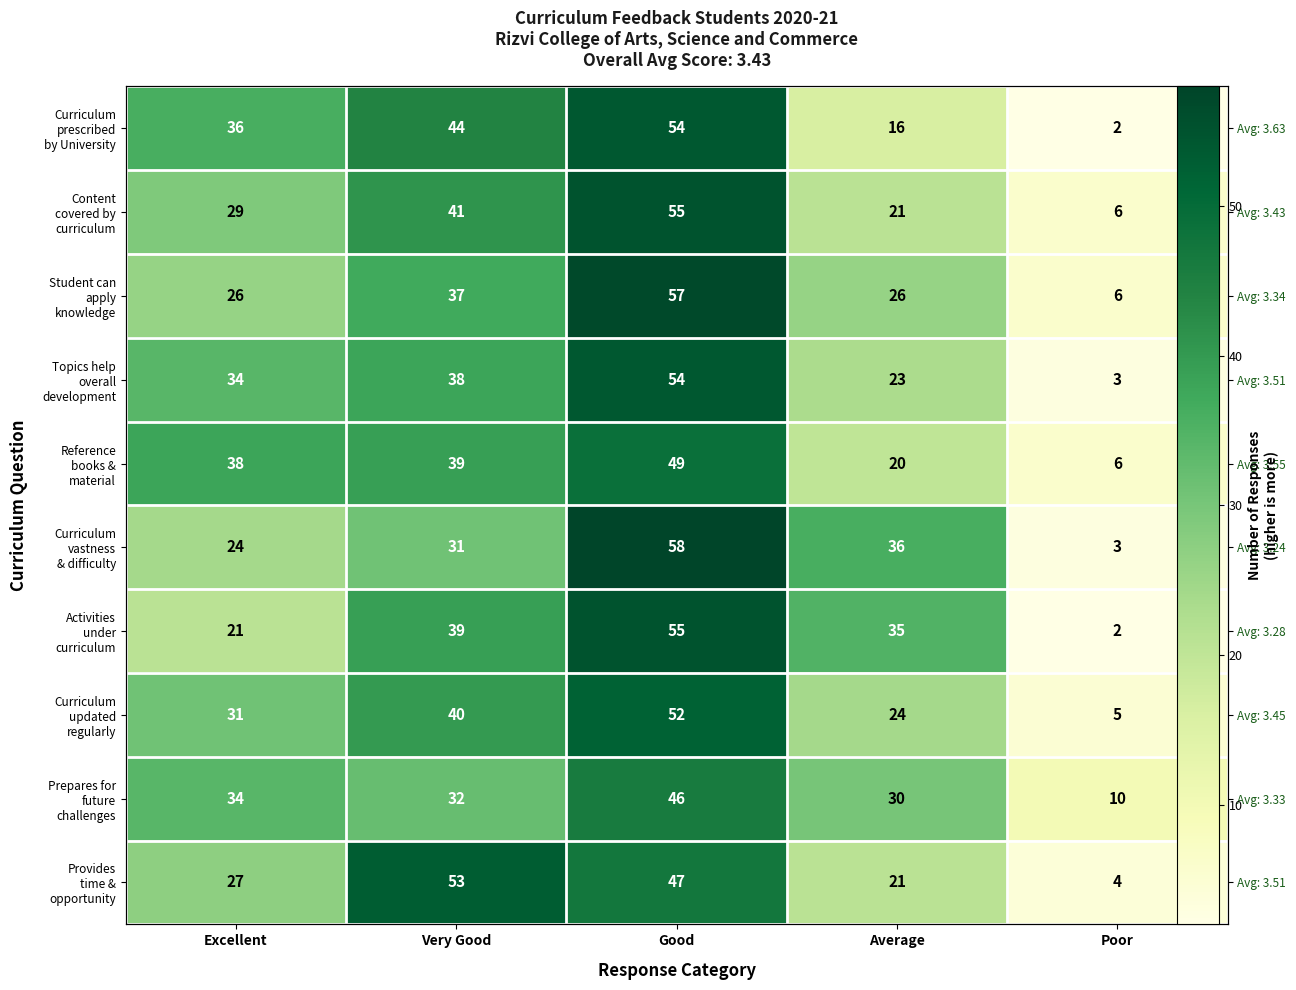

The value of Activities under curriculum at Average is 54. True or false?

False